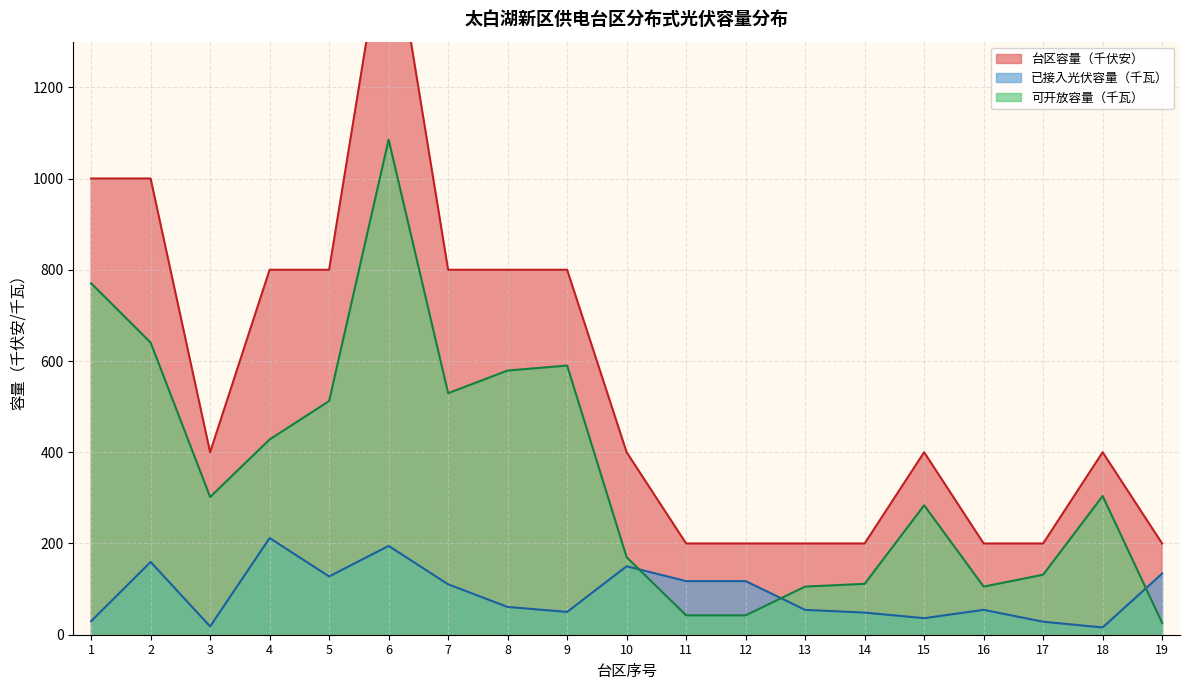

What is the smallest value displayed?

15.9